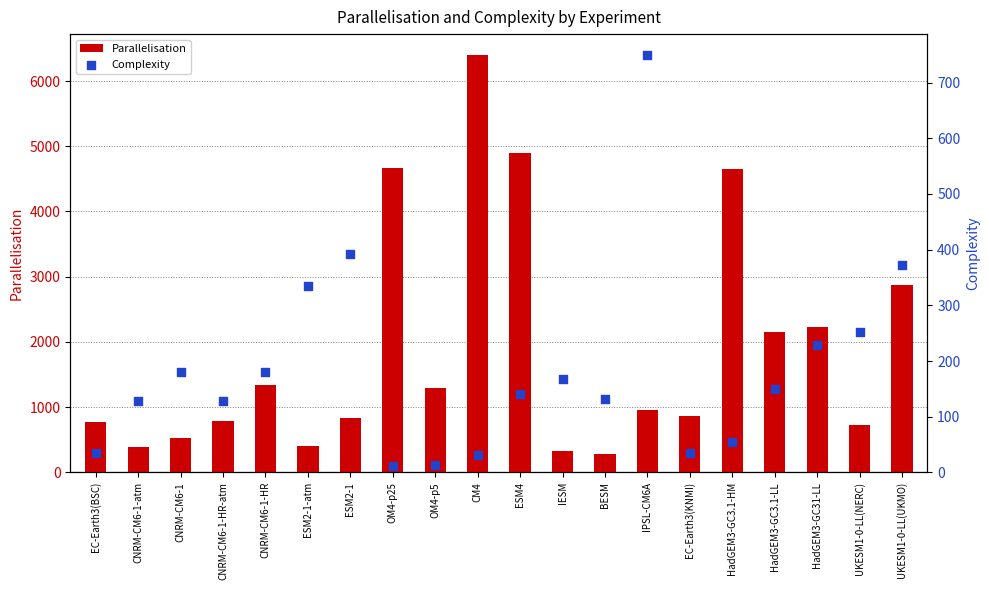

At how many categories does at least one series exceed 2798?

5